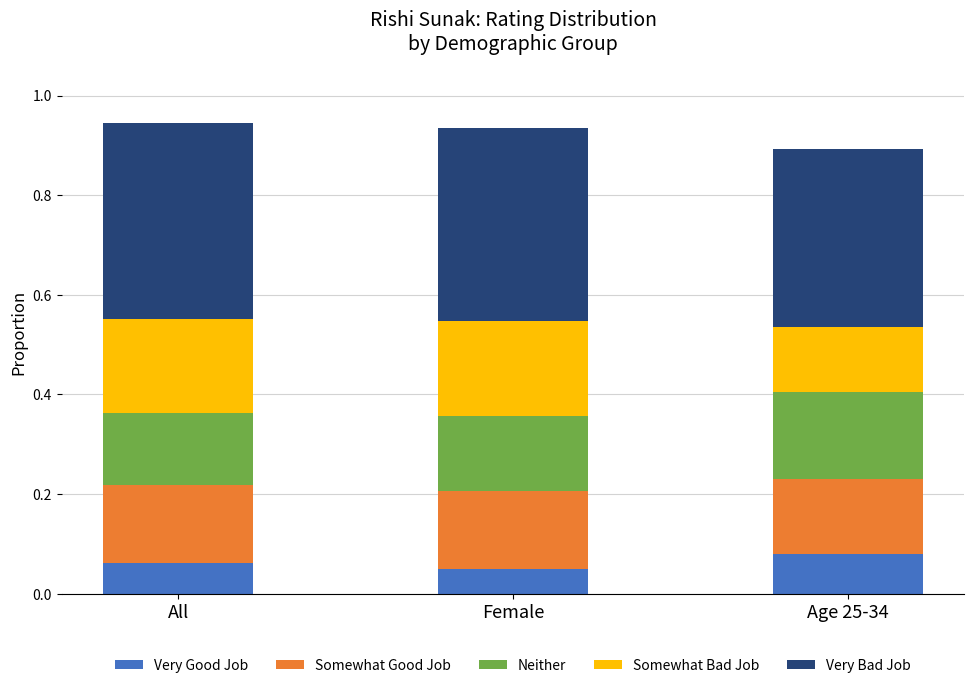

How many series are shown in this chart?

5